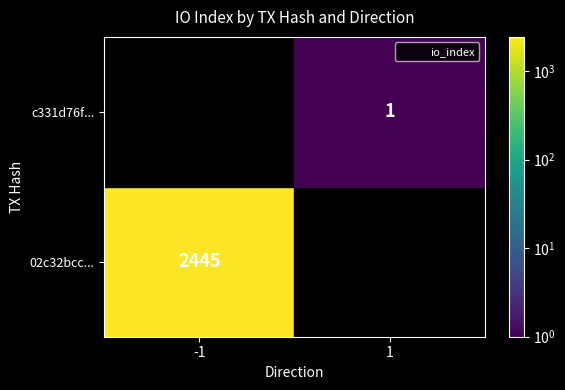

Is it true that c331d76f197b7ee75b59ec567c5a3e8145b1b79 equals 2 at 1?

False